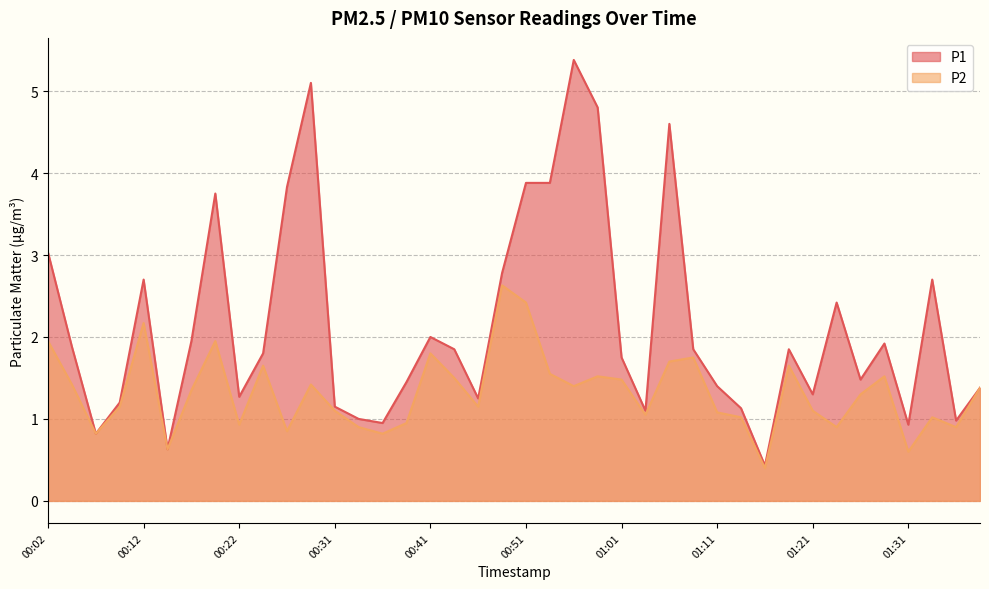

What position from the right is 00:29?

29